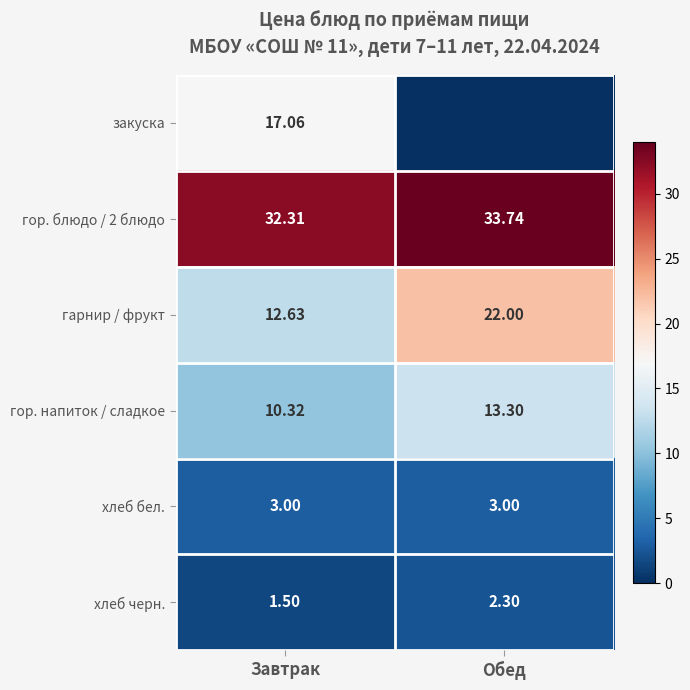

Is the value of закуска at Завтрак greater than the value of гор. напиток / сладкое at Завтрак?

Yes